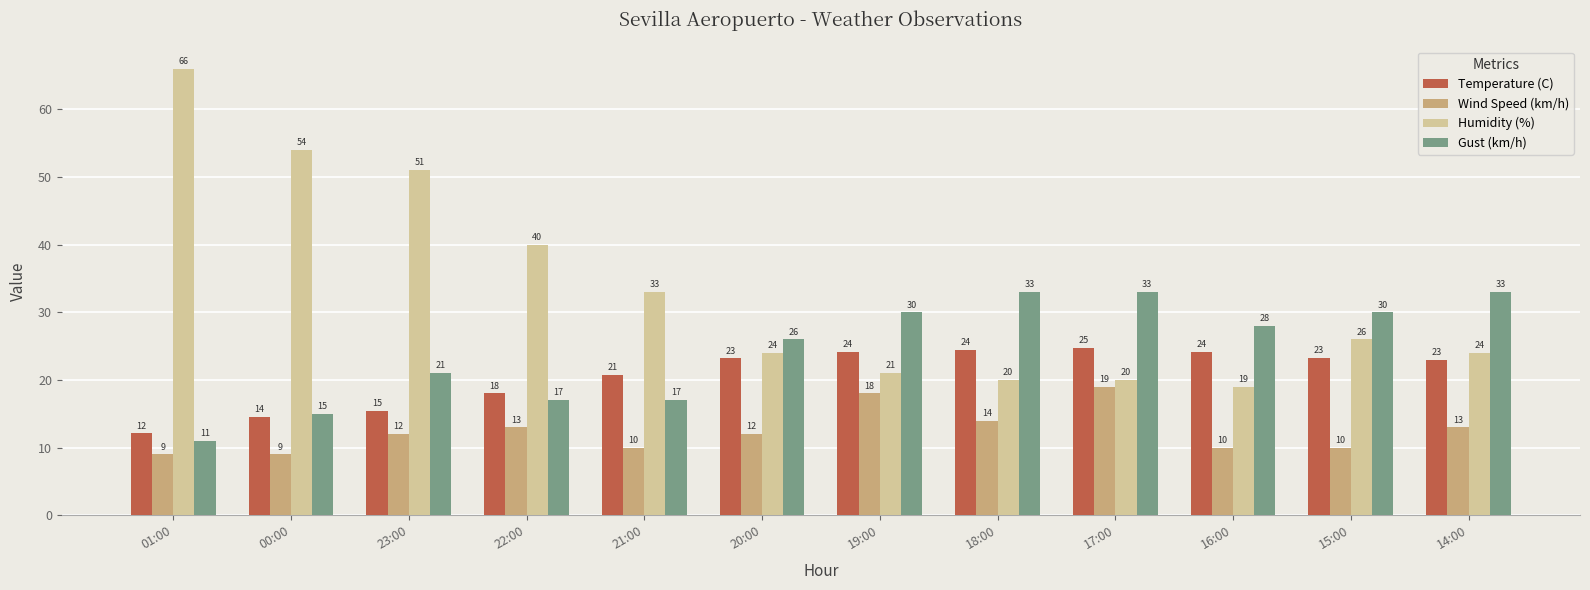

How many Wind Speed (km/h) values are between 10 and 14?

8